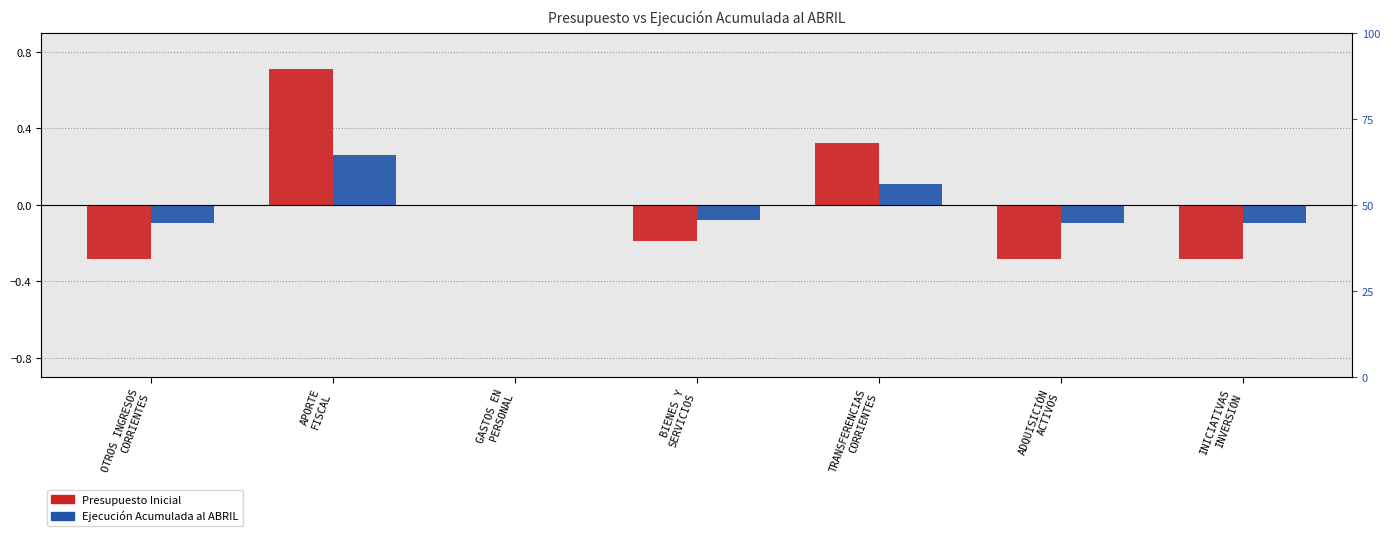

Rank the series by their average value, from lowest to highest.

Ejecución Acumulada al ABRIL, Presupuesto Inicial